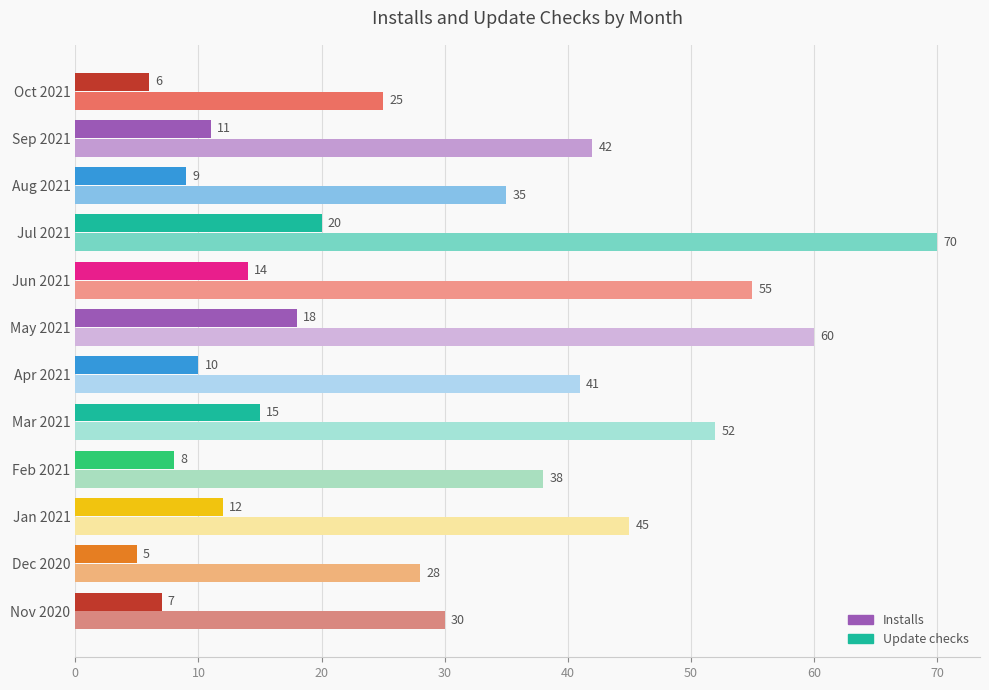

At which category is the sum across all series the highest?

Jul 2021